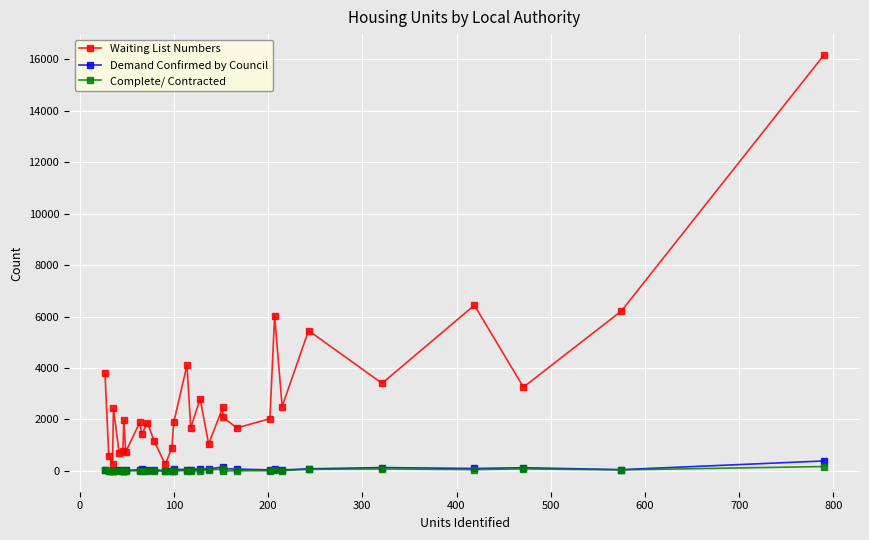

Where is the first local maximum for Demand Confirmed by Council?

300